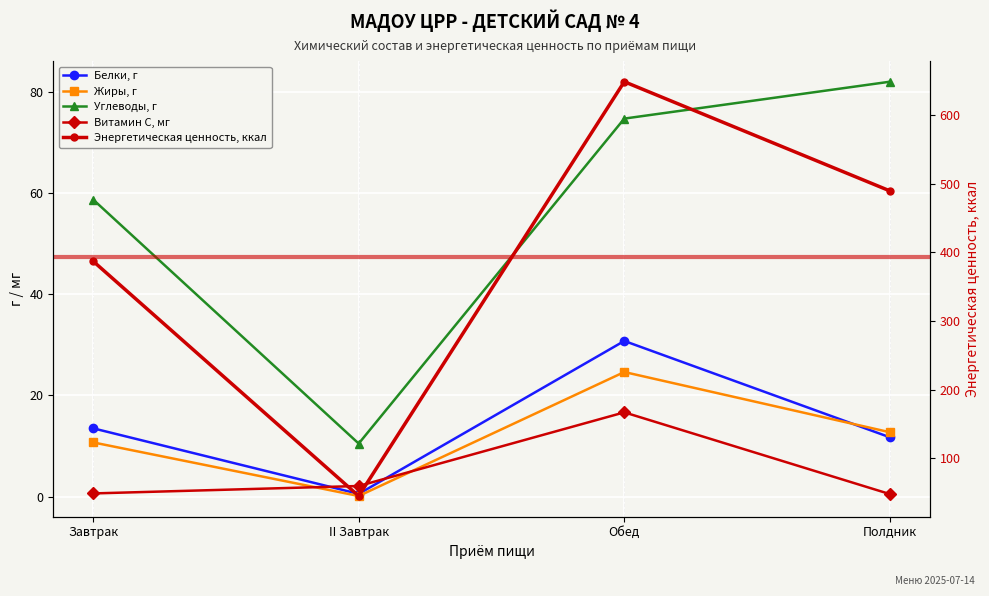

True or false: Энергетическая ценность, ккал has more than 1 interior local peaks.

False